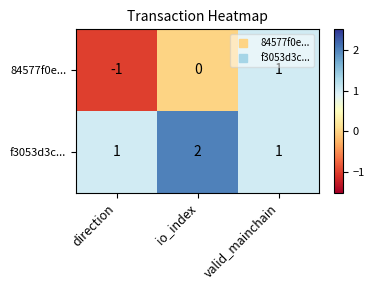

Rank the series at direction from highest to lowest value.

f3053d3c..., 84577f0e...